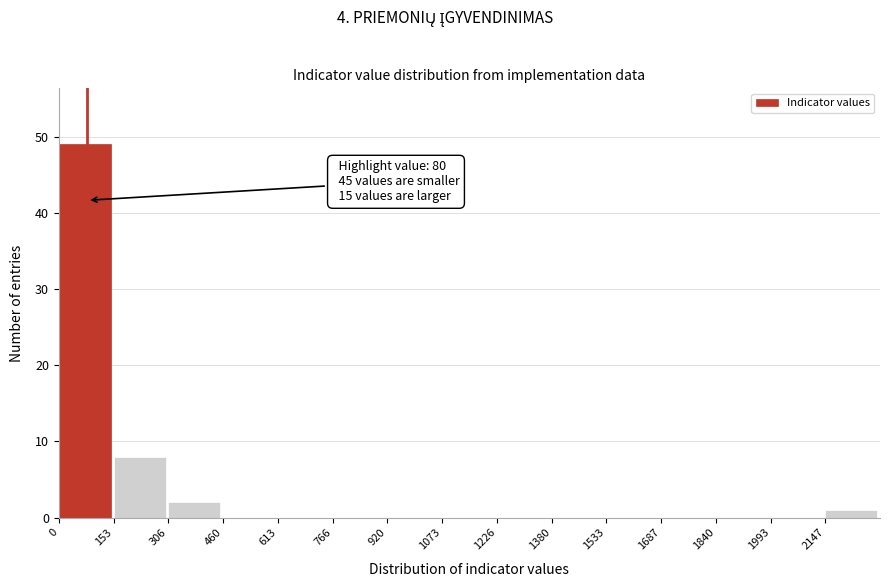

Which range on the x-axis has the tallest bar?

0 to 160